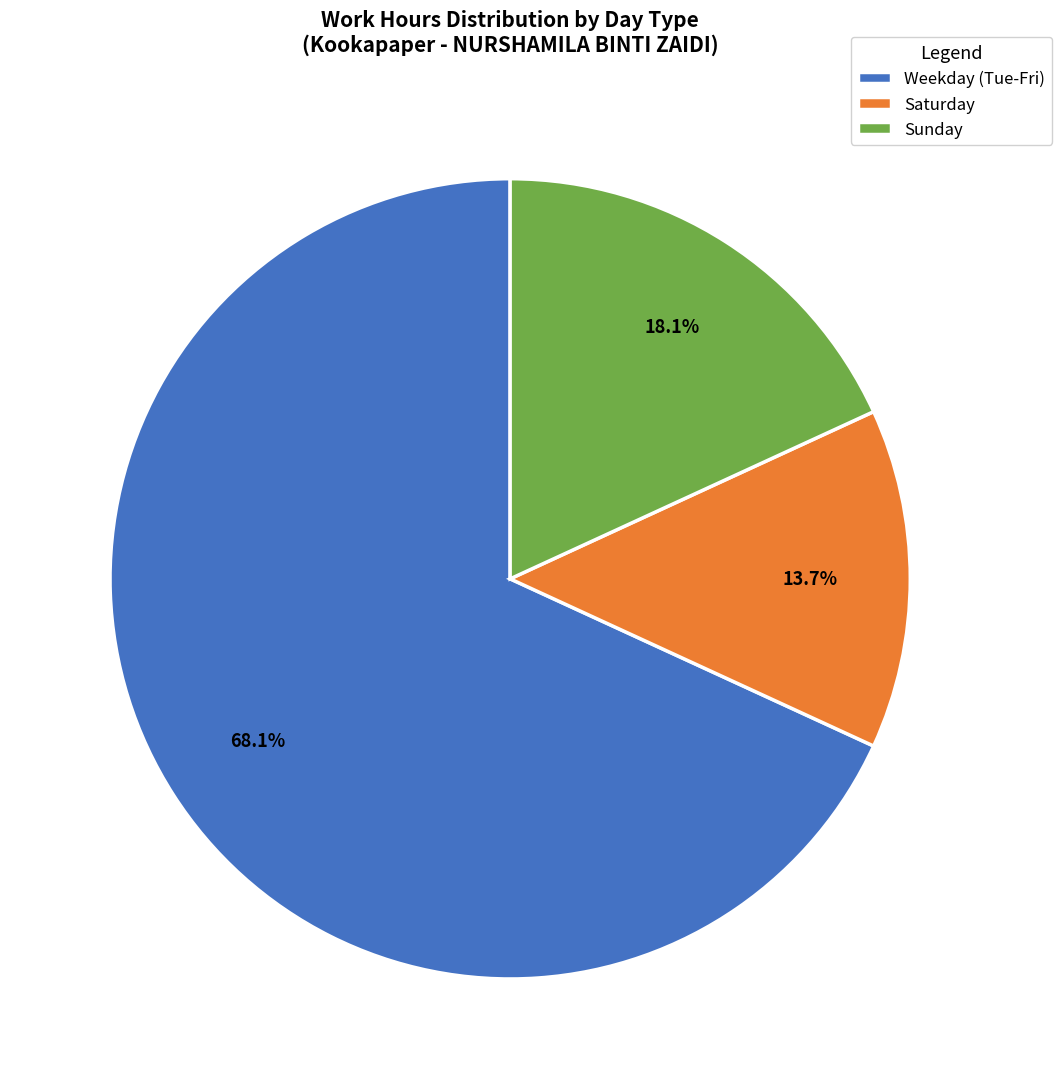

Is there any slice that represents more than half of the pie?

Yes